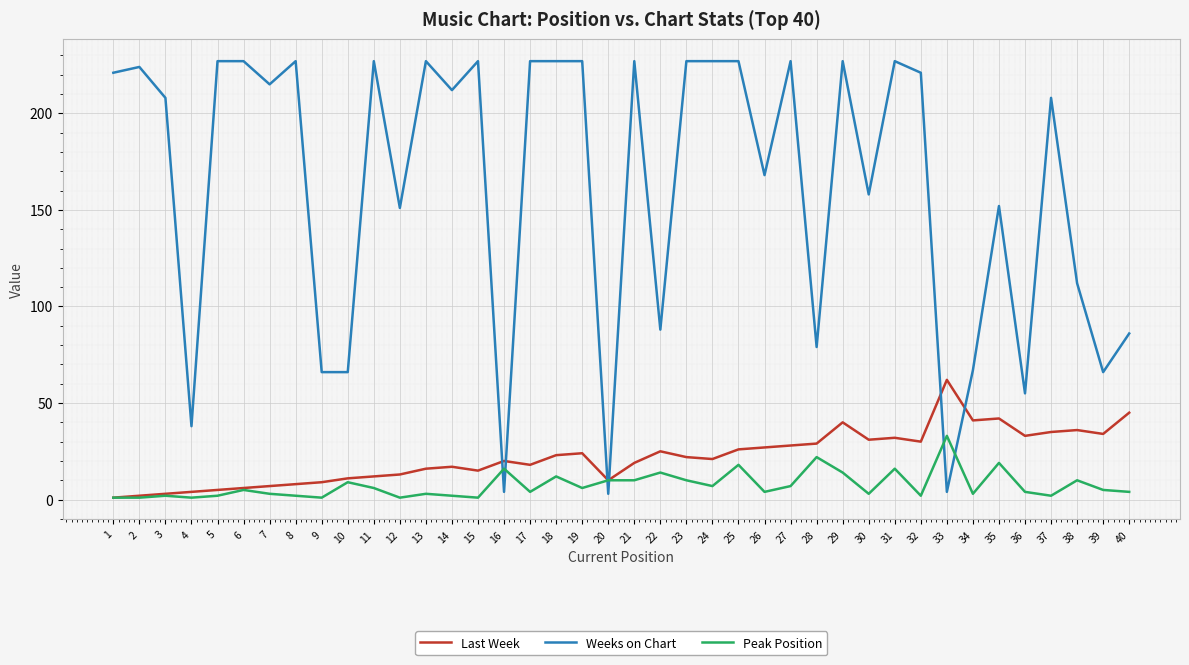

List the series in order of their peak value, highest first.

Weeks on Chart, Last Week, Peak Position